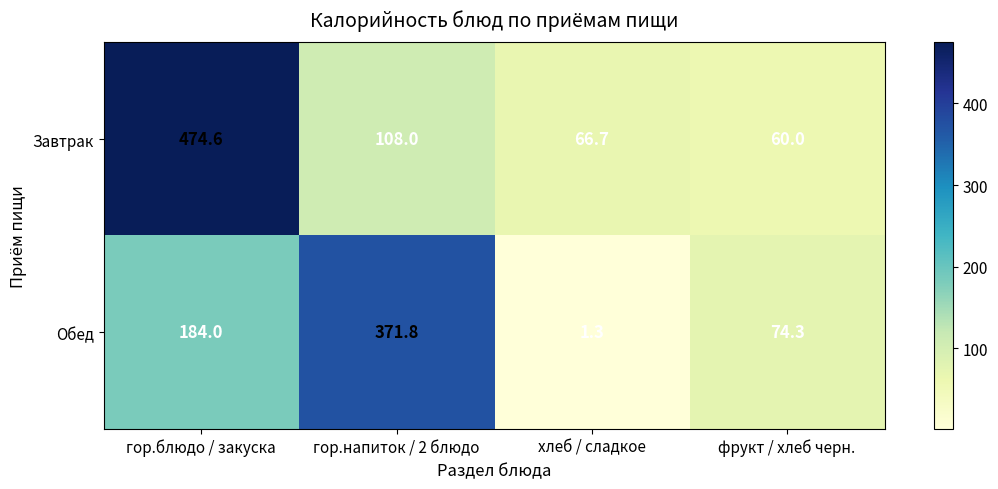

Reading left to right, extract all data points from this chart.

Завтрак: гор.блюдо / закуска=474.6	гор.напиток / 2 блюдо=108.0	хлеб / сладкое=66.7	фрукт / хлеб черн.=60.0
Обед: гор.блюдо / закуска=184.0	гор.напиток / 2 блюдо=371.8	хлеб / сладкое=1.3	фрукт / хлеб черн.=74.3